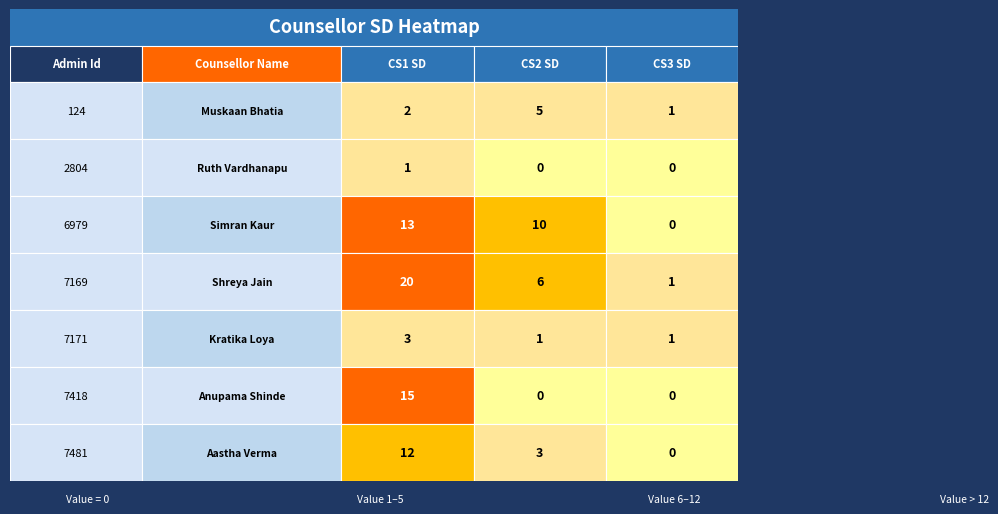

The Shreya Jain series shows 6 at 1. True or false?

True